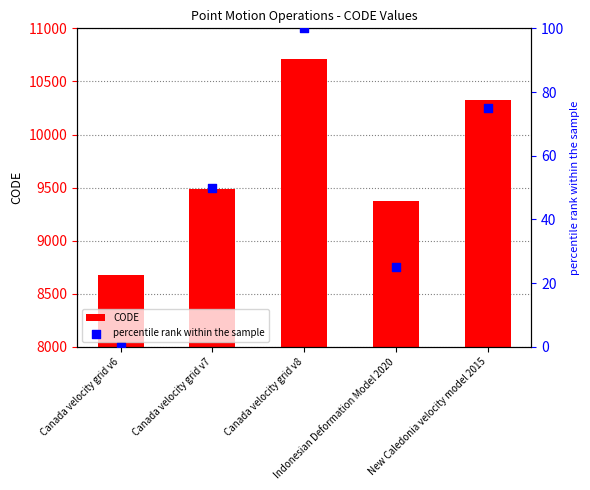

What are all the series names shown in the legend?

CODE, percentile rank within the sample